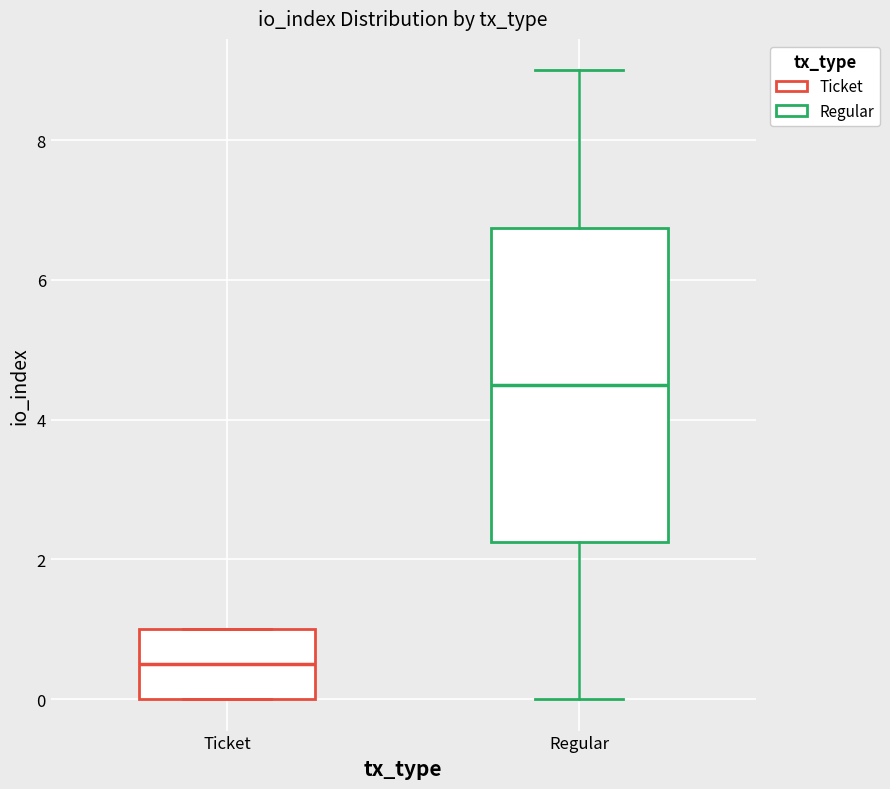

Which box has the lowest median line?

Ticket